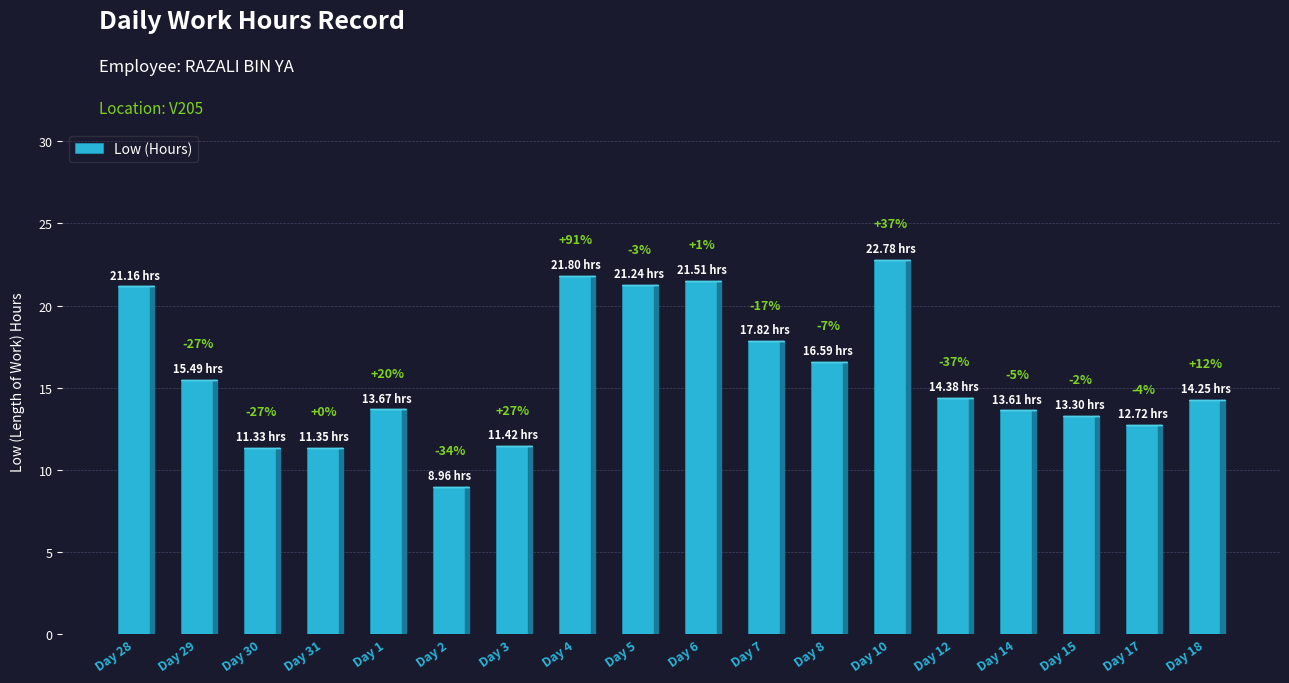

How many bars are there in total?

18